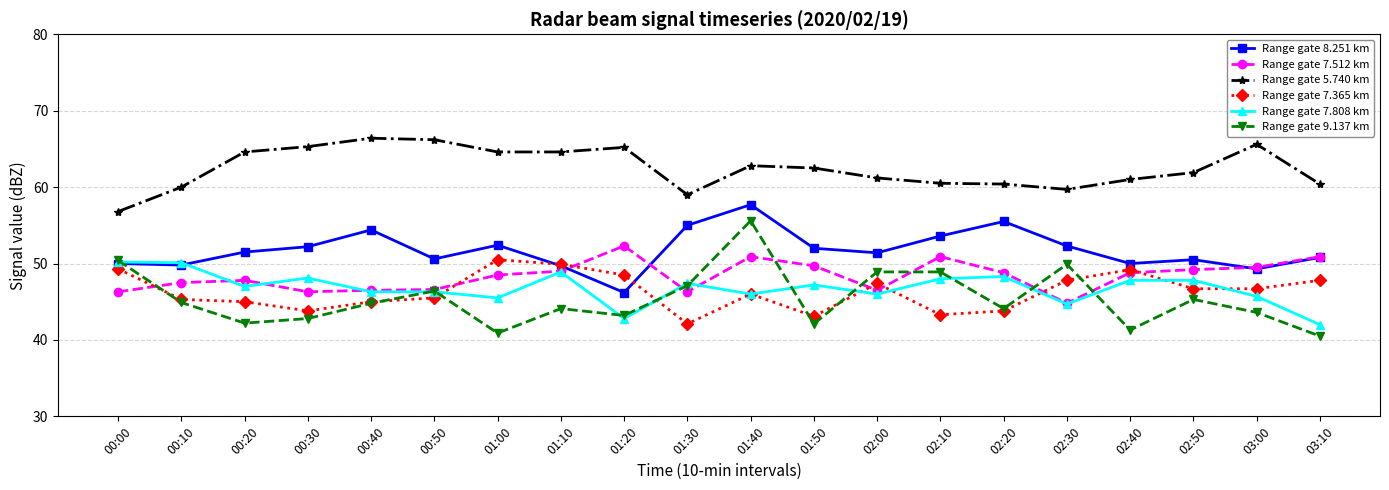

What is the average value of the Range gate 7.808 km series?

46.8